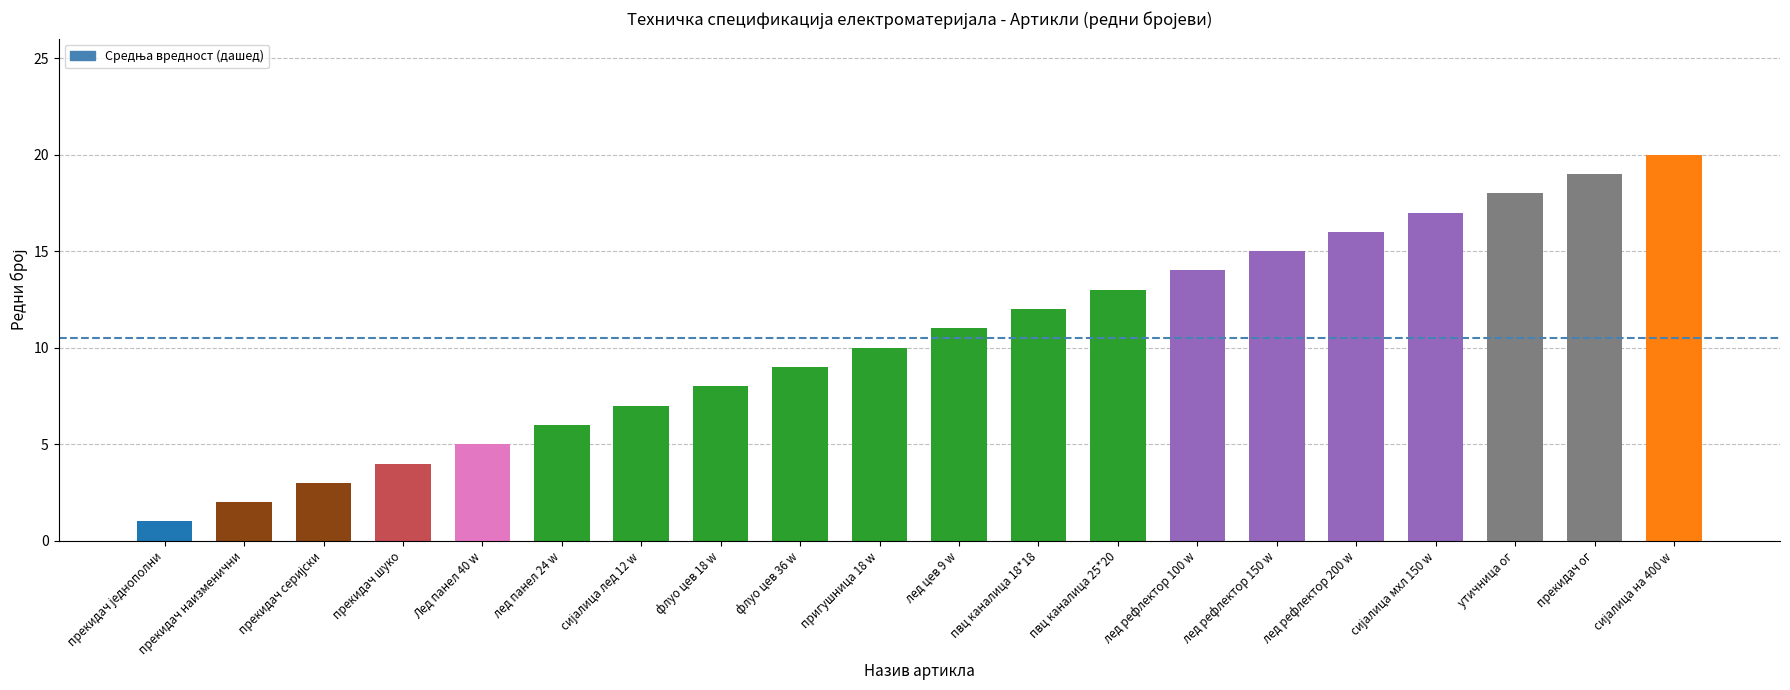

The chart shows a value of 9 at флуо цев 36 w. True or false?

True